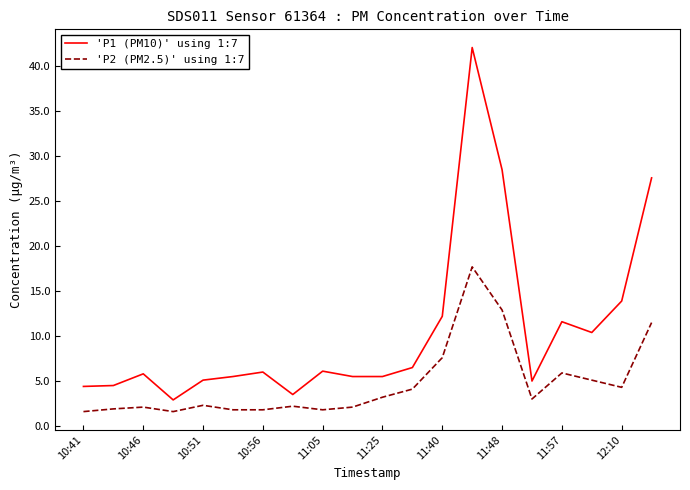

Rank the series by their average value, from highest to lowest.

'P1 (PM10)' using 1:7, 'P2 (PM2.5)' using 1:7